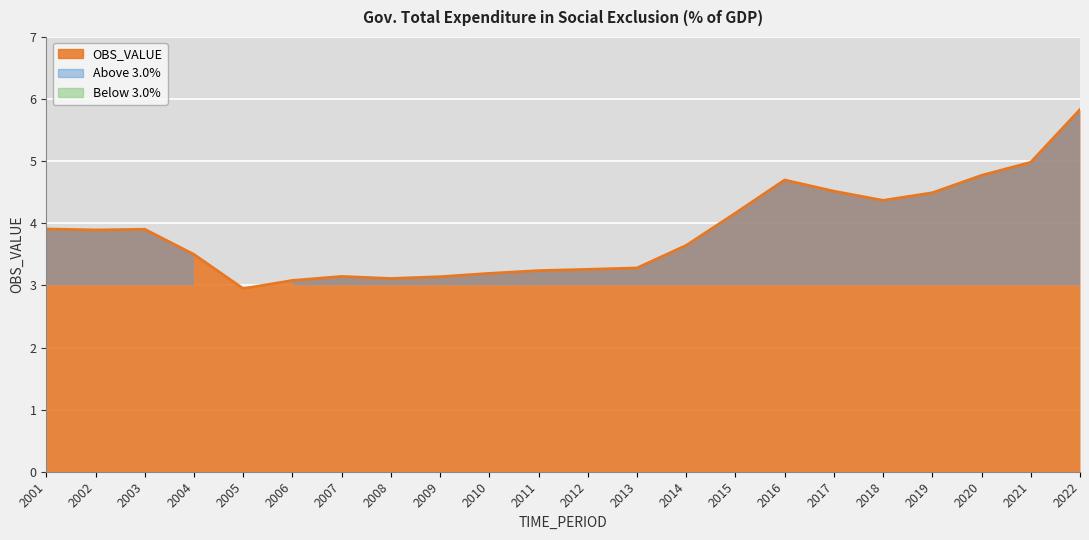

Is it true that the value at 2014 is 3.6?

True